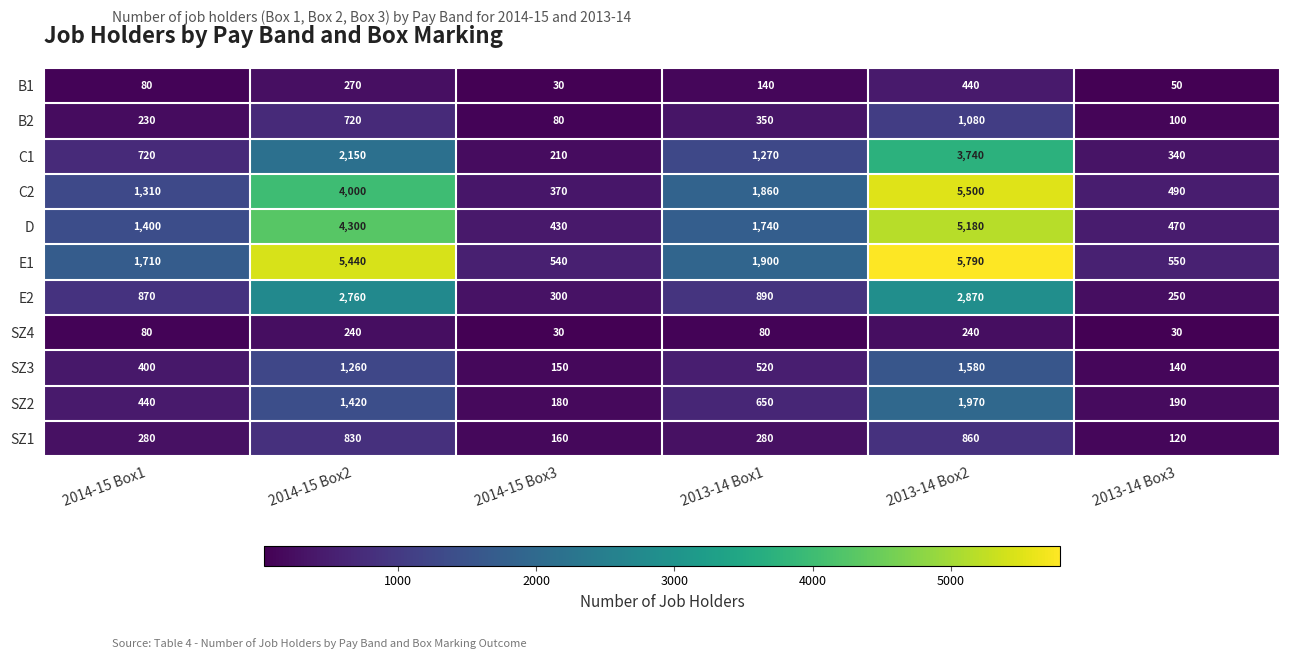

What is the lowest value of the SZ4 series?

30